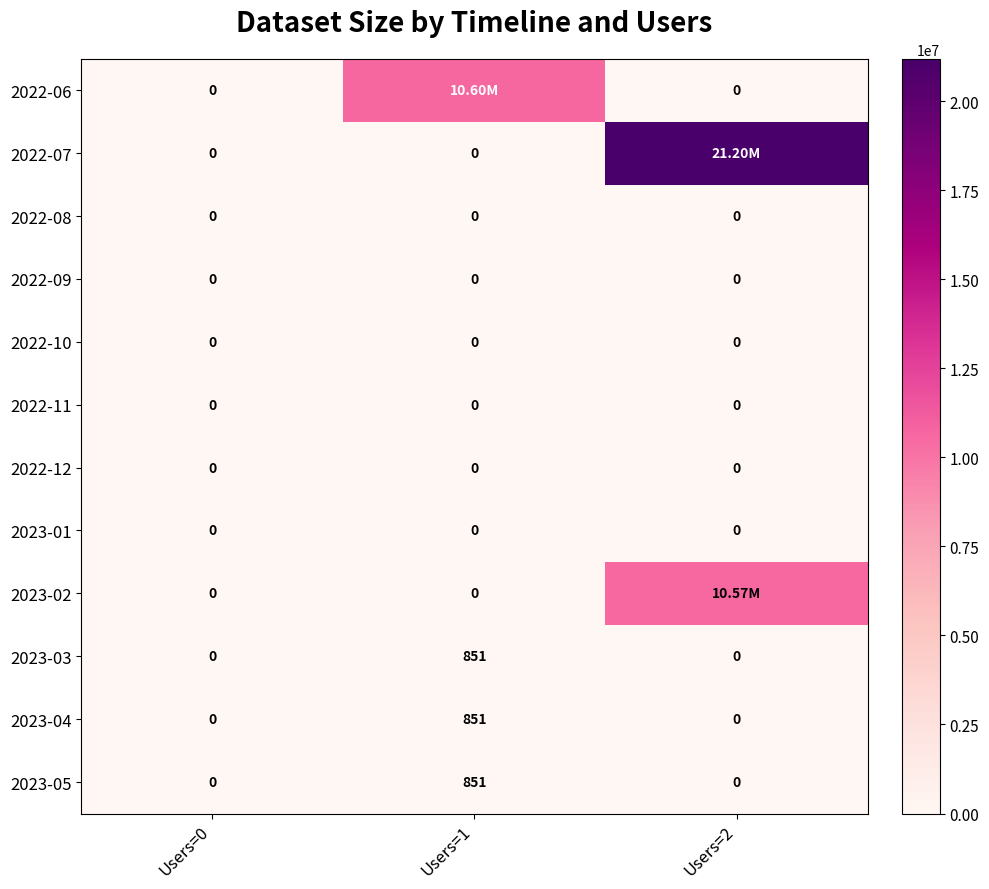

What is the difference between the highest and lowest values at Users=1?

10600744